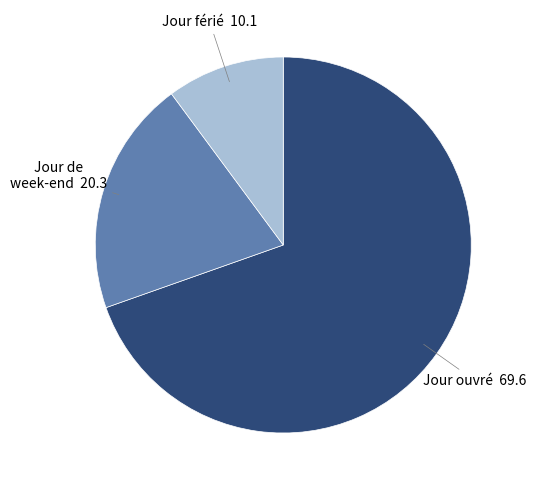

What is the largest slice in the pie chart?

Jour ouvré